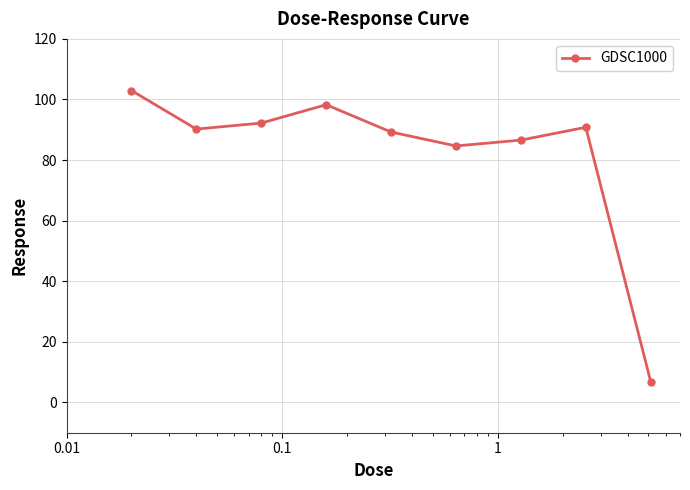

What is the sum of all values?

741.9